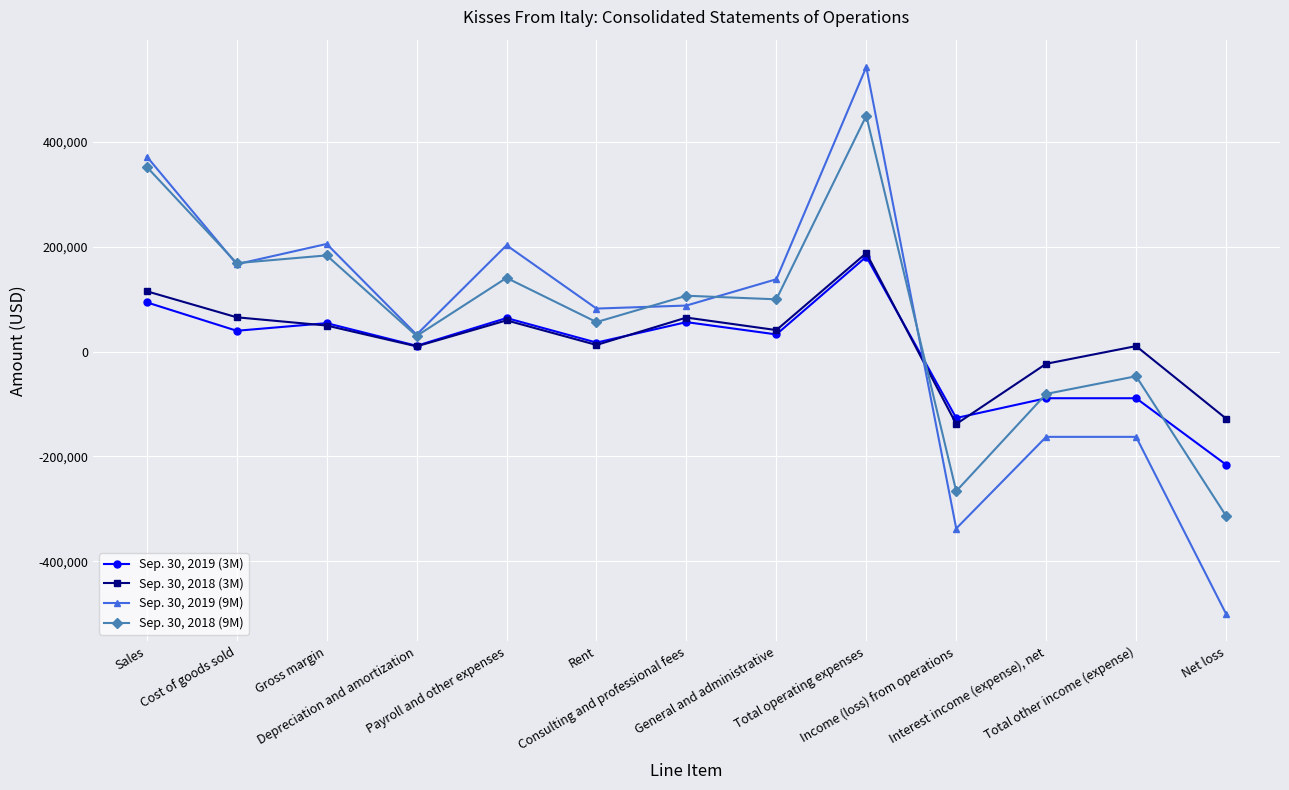

What is the sum of the Sep. 30, 2018 (9M) values at Total other income (expense) and Rent?

9152